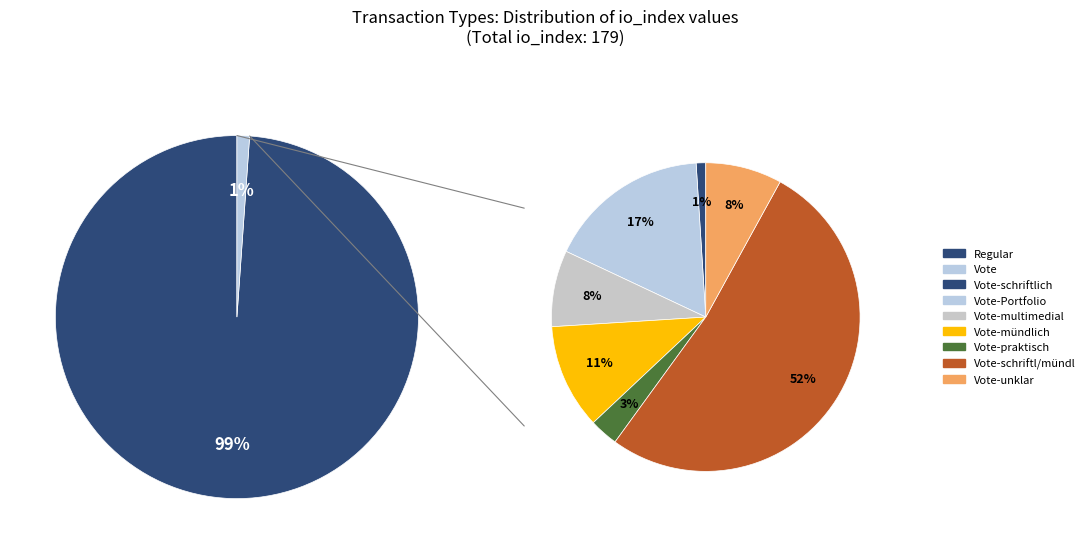

Approximately how many times larger is the value at Regular (io_index=177) compared to Vote (io_index=2)?

88.5